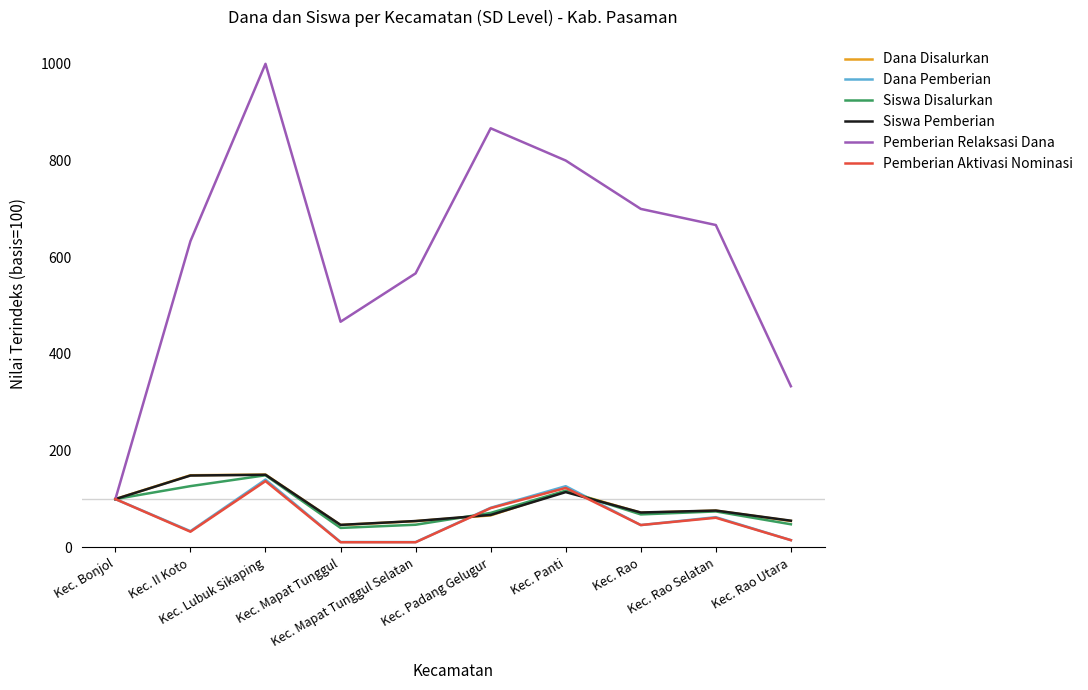

How many lines are shown in the chart?

6